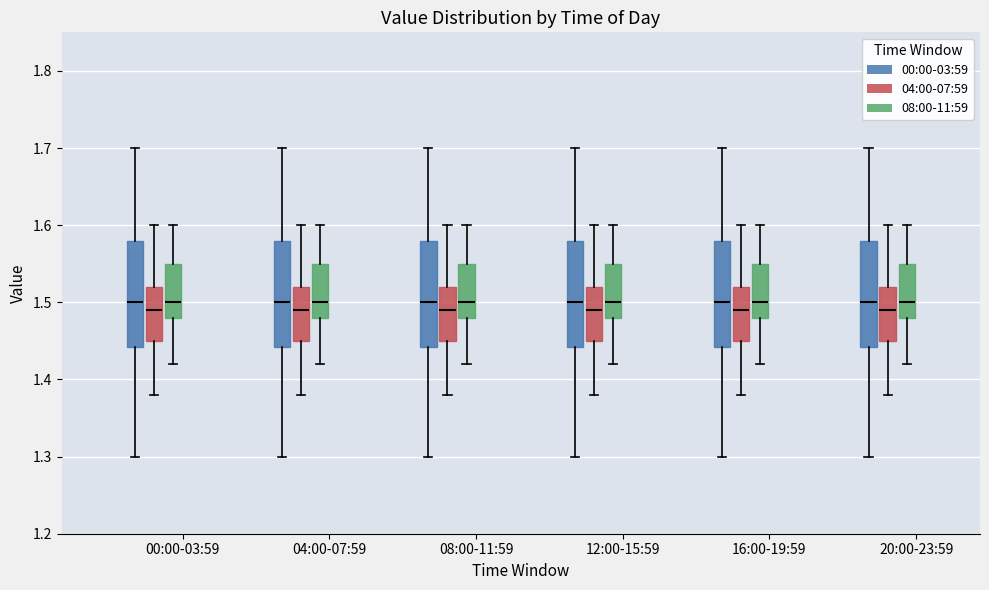

Reading left to right, read every box against the y-axis: the position of its median line, the range the box covers, and the ends of its whiskers. The values are not printed on the chart, so give them approximately, as read against the axis.

00:00-03:59 (00:00-03:59): median 1.50, box 1.44 to 1.58, whiskers 1.30 to 1.70
00:00-03:59 (04:00-07:59): median 1.49, box 1.45 to 1.52, whiskers 1.38 to 1.60
00:00-03:59 (08:00-11:59): median 1.50, box 1.48 to 1.55, whiskers 1.42 to 1.60
04:00-07:59 (00:00-03:59): median 1.50, box 1.44 to 1.58, whiskers 1.30 to 1.70
04:00-07:59 (04:00-07:59): median 1.49, box 1.45 to 1.52, whiskers 1.38 to 1.60
04:00-07:59 (08:00-11:59): median 1.50, box 1.48 to 1.55, whiskers 1.42 to 1.60
08:00-11:59 (00:00-03:59): median 1.50, box 1.44 to 1.58, whiskers 1.30 to 1.70
08:00-11:59 (04:00-07:59): median 1.49, box 1.45 to 1.52, whiskers 1.38 to 1.60
08:00-11:59 (08:00-11:59): median 1.50, box 1.48 to 1.55, whiskers 1.42 to 1.60
12:00-15:59 (00:00-03:59): median 1.50, box 1.44 to 1.58, whiskers 1.30 to 1.70
12:00-15:59 (04:00-07:59): median 1.49, box 1.45 to 1.52, whiskers 1.38 to 1.60
12:00-15:59 (08:00-11:59): median 1.50, box 1.48 to 1.55, whiskers 1.42 to 1.60
16:00-19:59 (00:00-03:59): median 1.50, box 1.44 to 1.58, whiskers 1.30 to 1.70
16:00-19:59 (04:00-07:59): median 1.49, box 1.45 to 1.52, whiskers 1.38 to 1.60
16:00-19:59 (08:00-11:59): median 1.50, box 1.48 to 1.55, whiskers 1.42 to 1.60
20:00-23:59 (00:00-03:59): median 1.50, box 1.44 to 1.58, whiskers 1.30 to 1.70
20:00-23:59 (04:00-07:59): median 1.49, box 1.45 to 1.52, whiskers 1.38 to 1.60
20:00-23:59 (08:00-11:59): median 1.50, box 1.48 to 1.55, whiskers 1.42 to 1.60